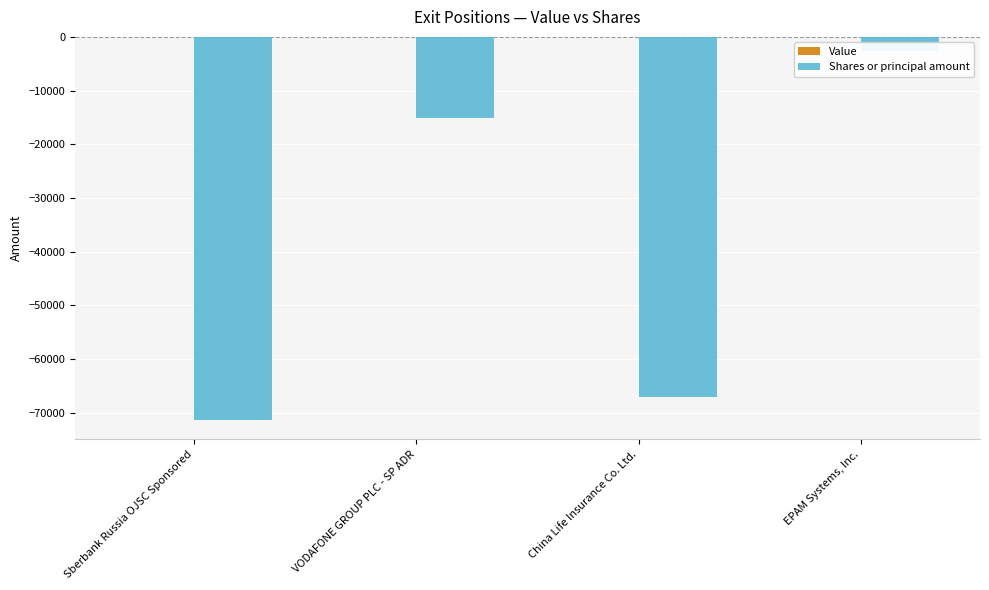

How many data points in Shares or principal amount are less than -15126?

2